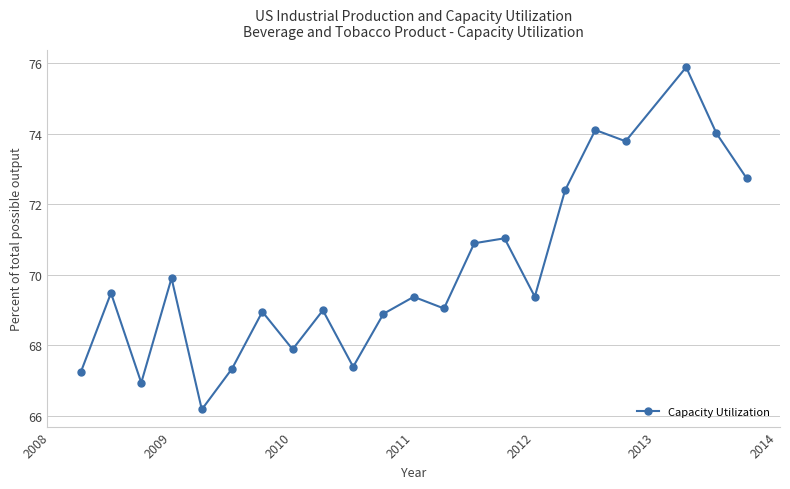

How many lines are shown in the chart?

1